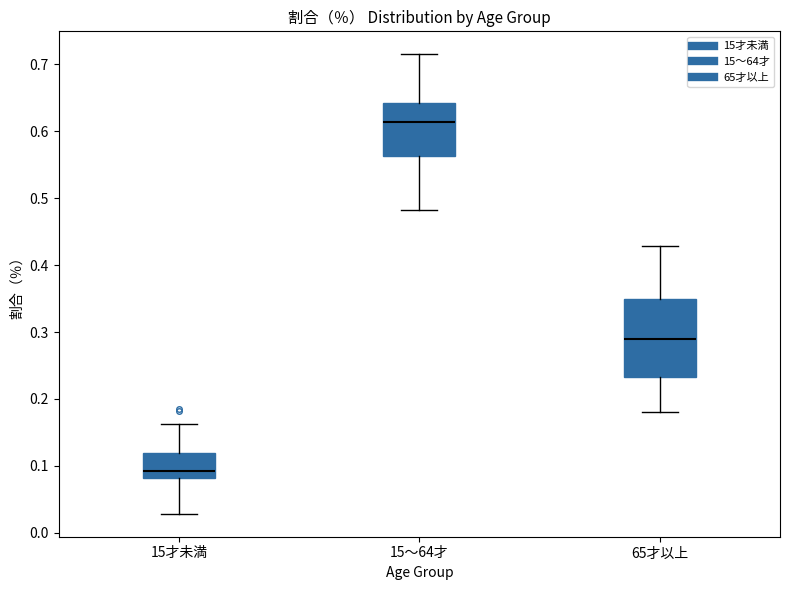

Comparing the boxes themselves (not the whiskers), which one is the tallest?

65才以上